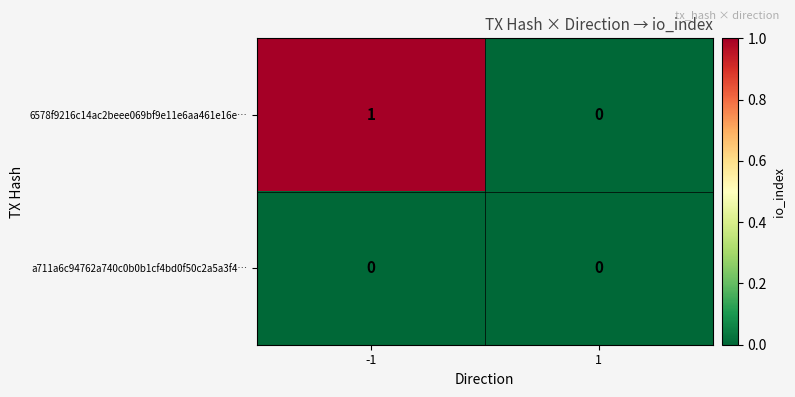

Which series has the widest spread of values?

6578f9216c14ac2beee069bf9e11e6aa461e16e…